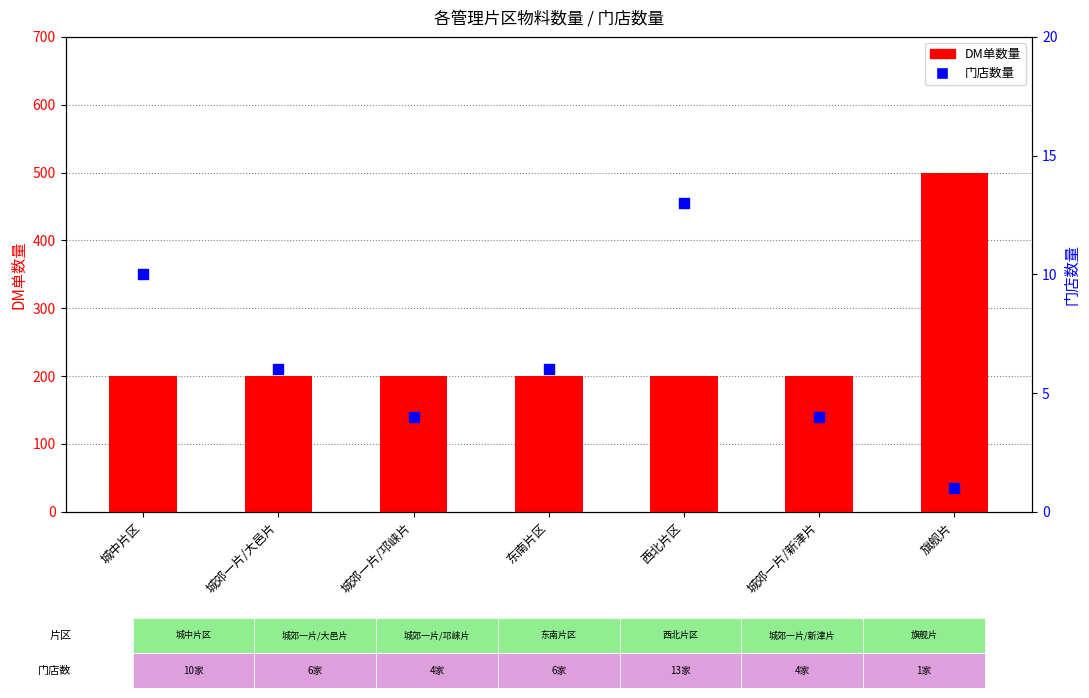

Is the value of 门店数量 at 西北片区 greater than the value of DM单 at 城中片区?

No